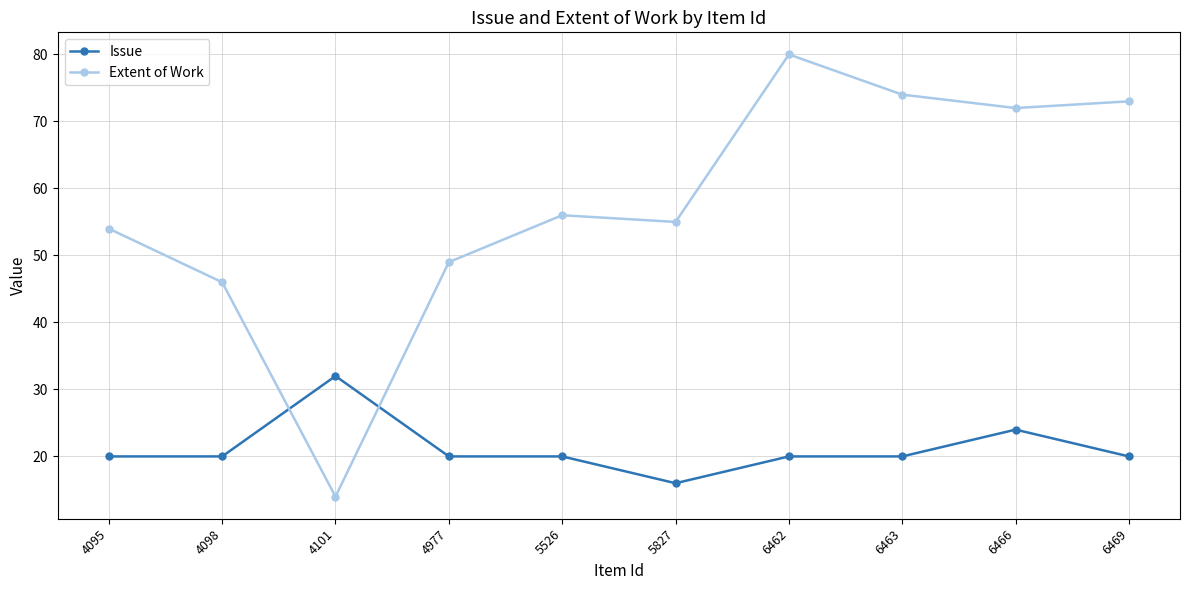

Is the value of Extent of Work at 4095 greater than the value of Issue at 5827?

Yes